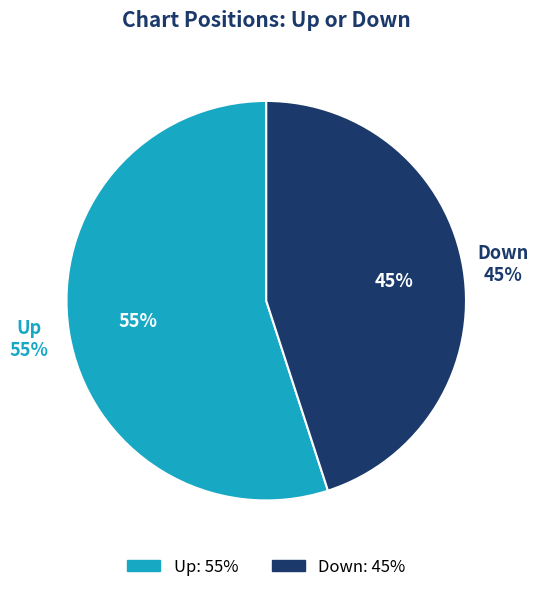

How many segments does this pie chart have?

2